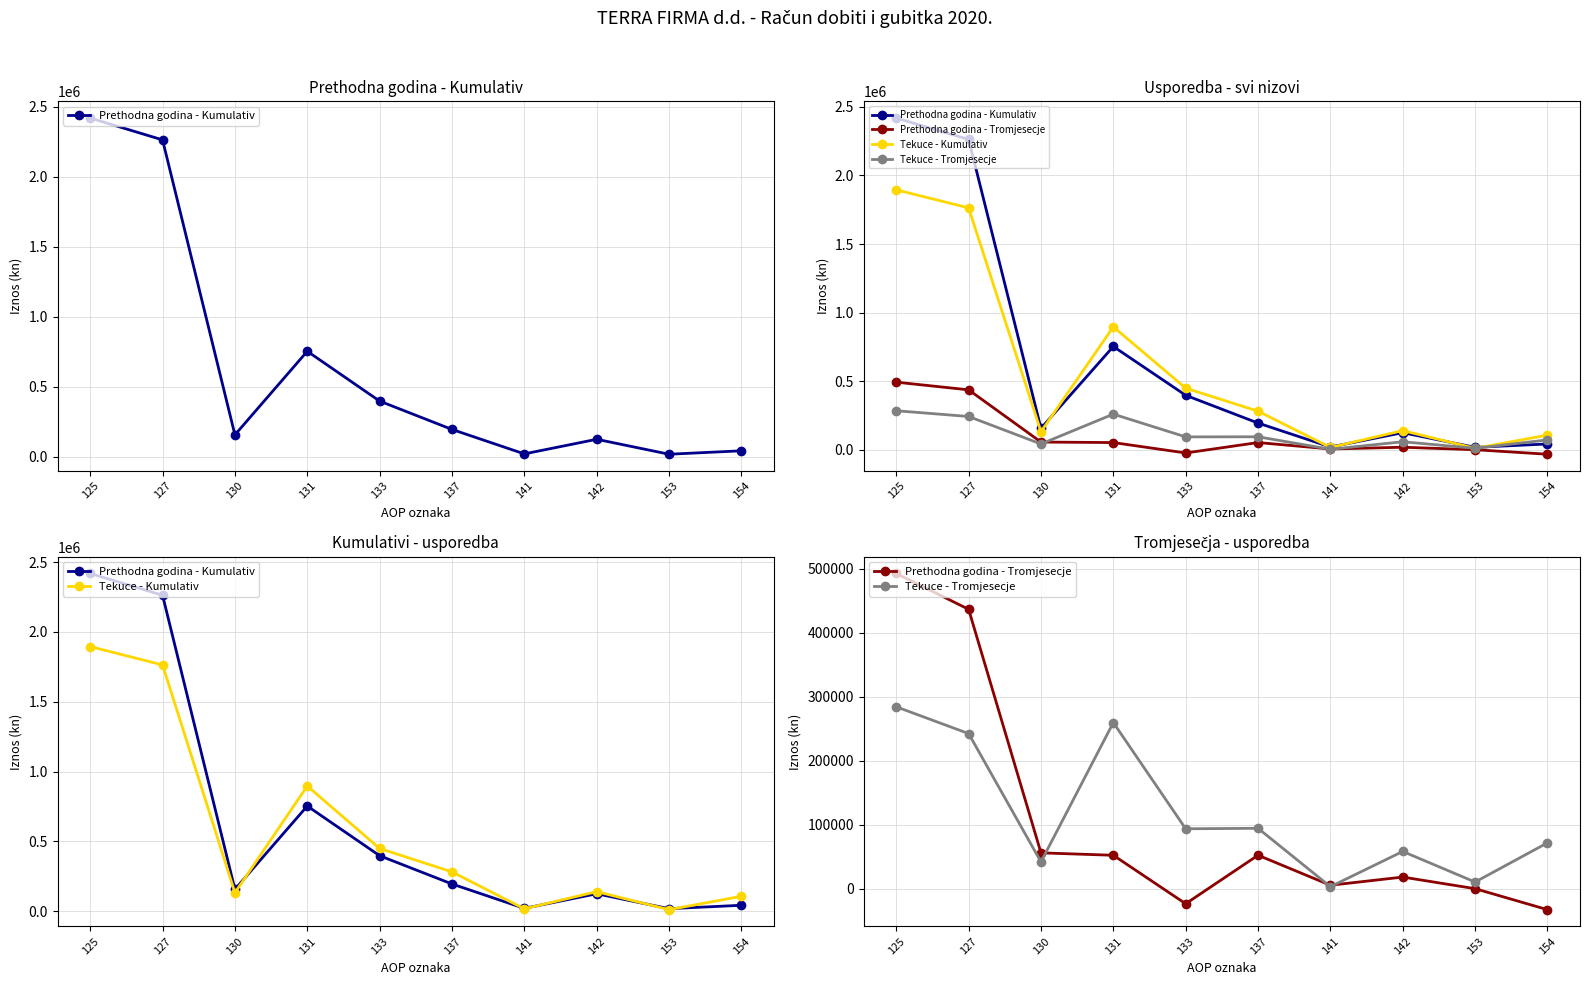

Where is the first local maximum for Tekuce - Kumulativ?

131